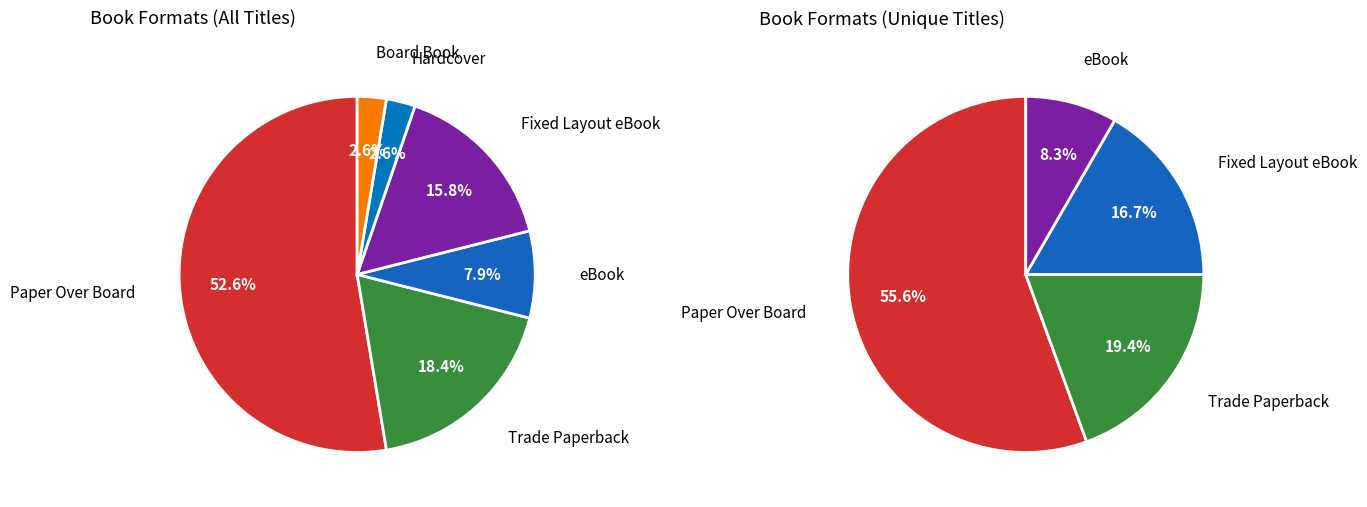

Does Paper Over Board account for over 50% of the chart?

Yes